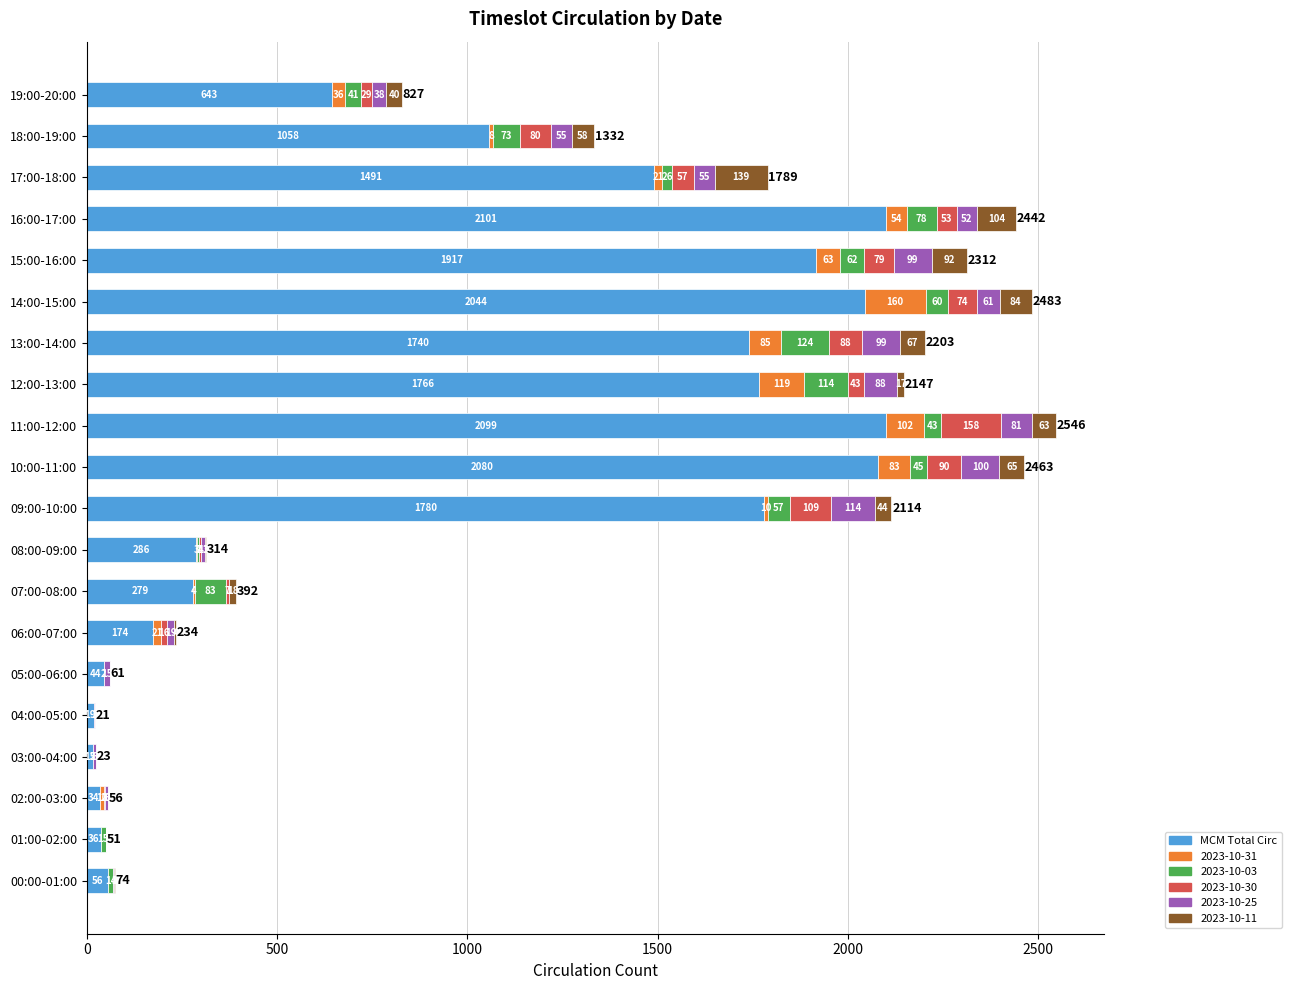

What is the total value across all series at 13:00-14:00?

2203